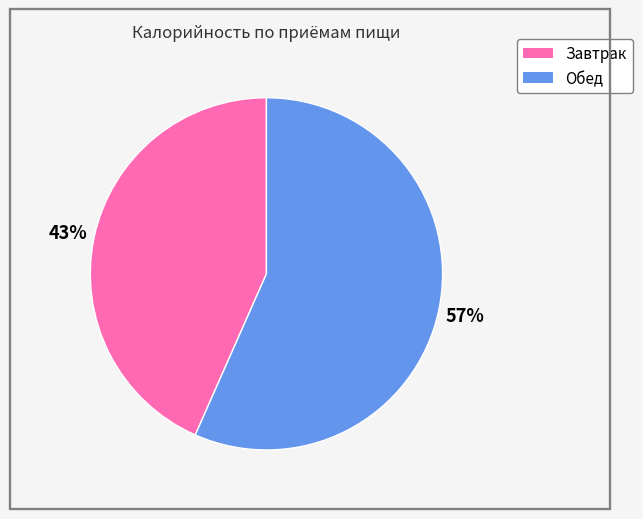

How many slices are in this pie chart?

2